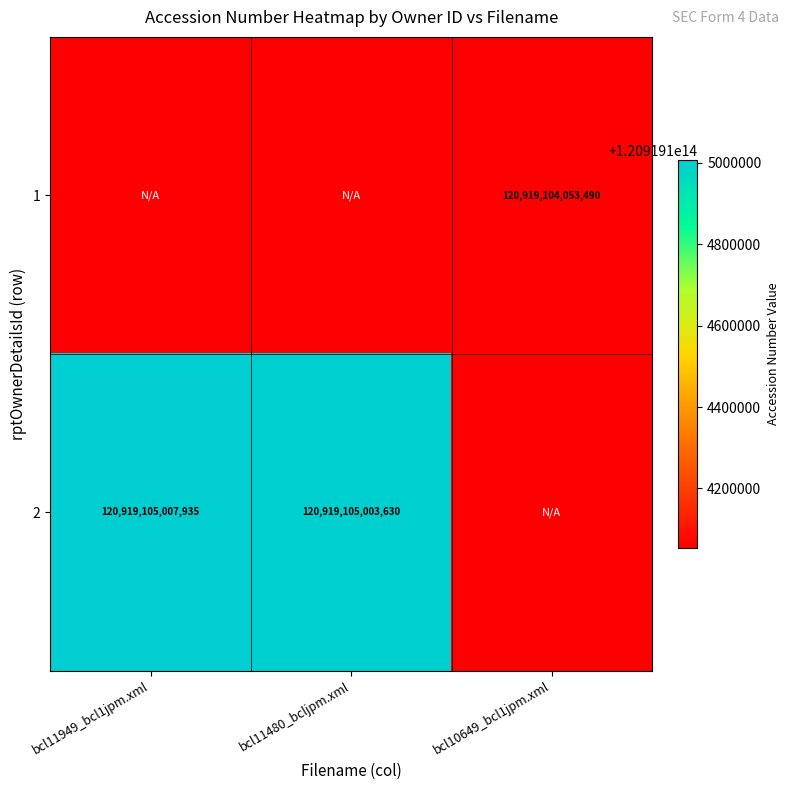

The value of 2 at bcl11480_bcljpm.xml is 120919105003630. True or false?

True